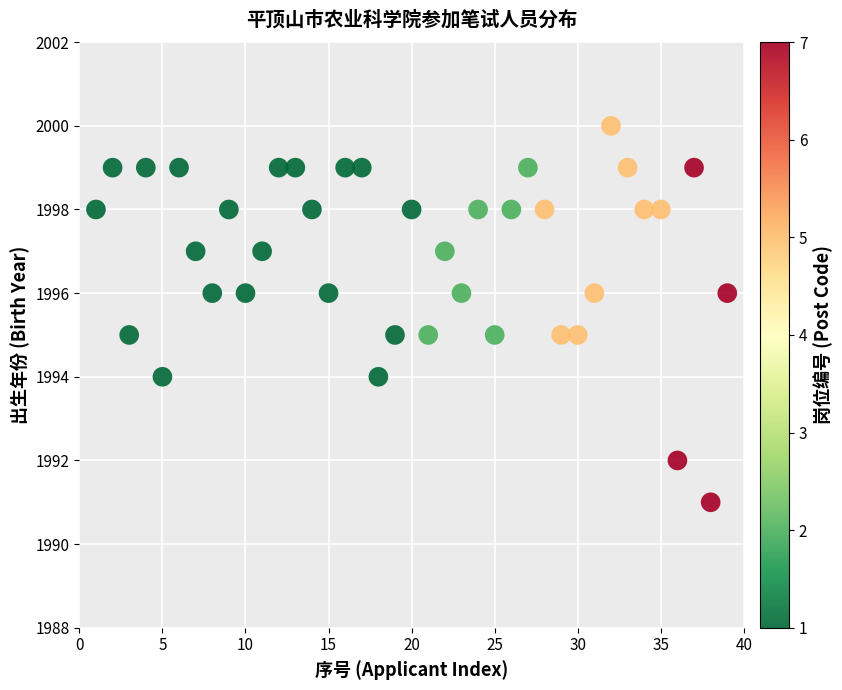

What is the range of Y values (max minus min)?

9